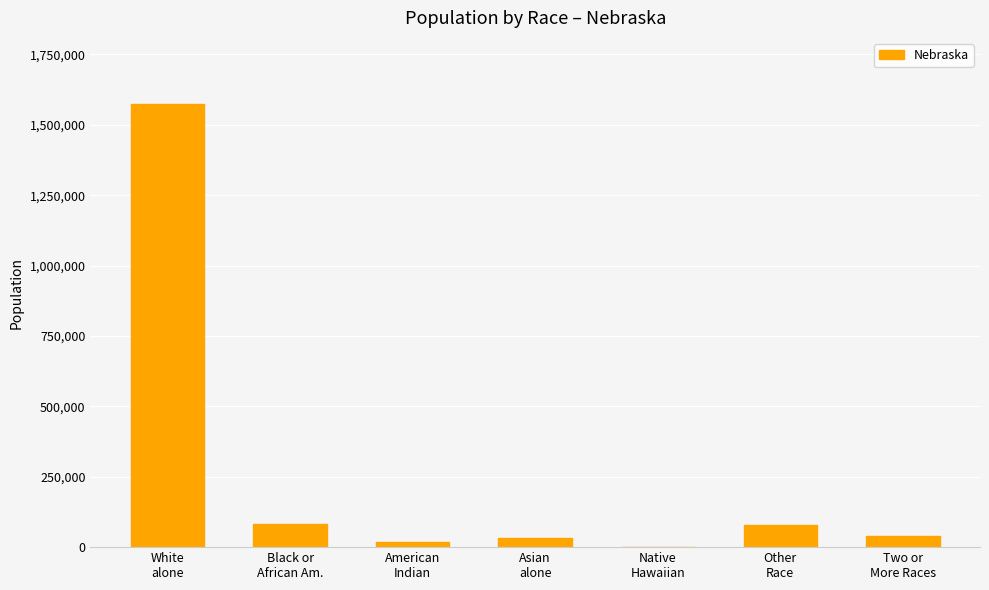

Are the bars horizontal?

No